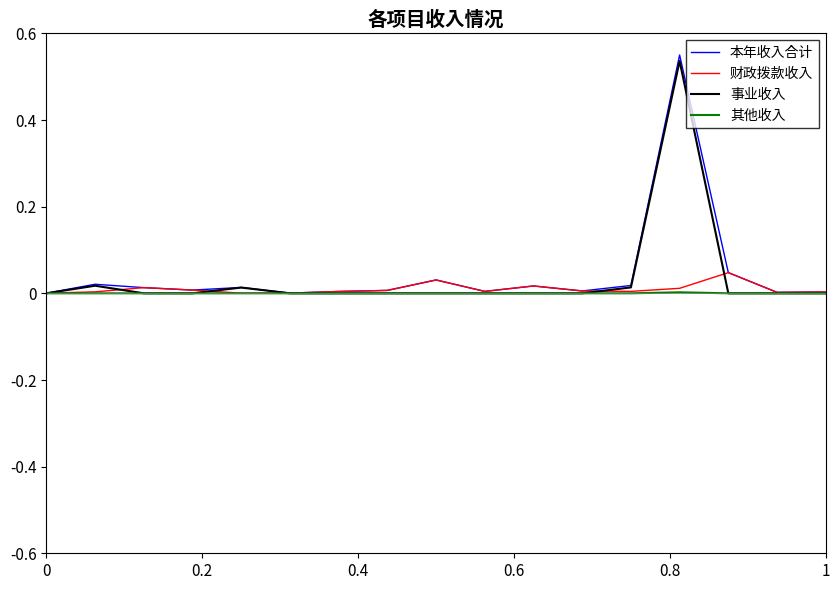

Which series has the largest range (max minus min)?

本年收入合计